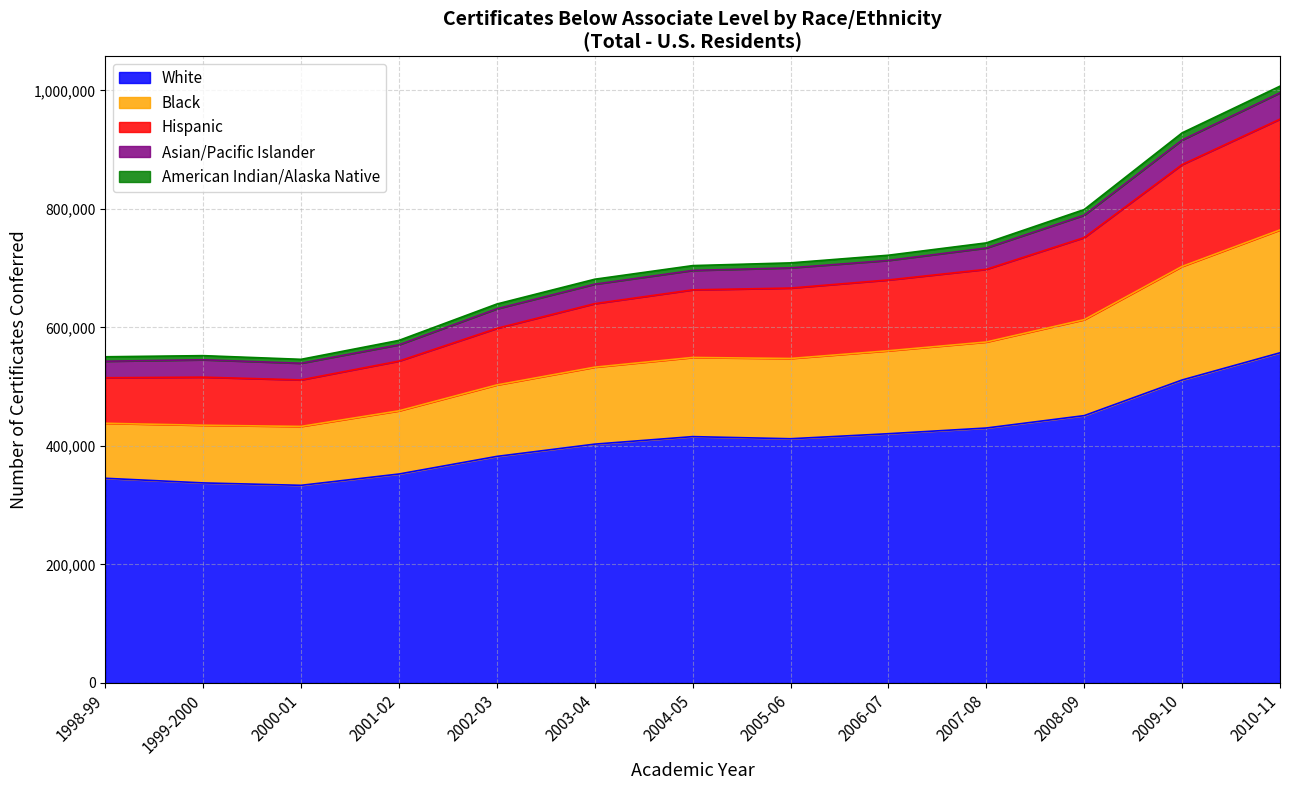

Which label corresponds to the largest value in the chart?

2010-11